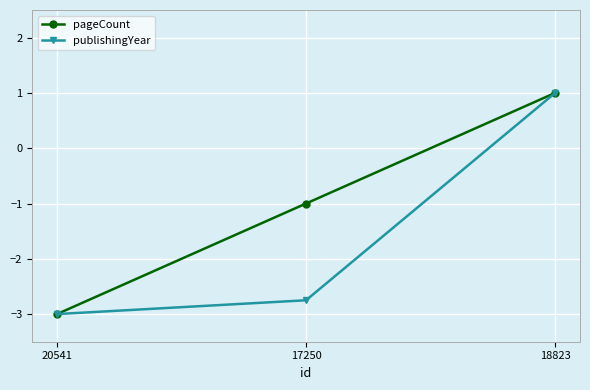

Which series has the largest total across all categories?

pageCount